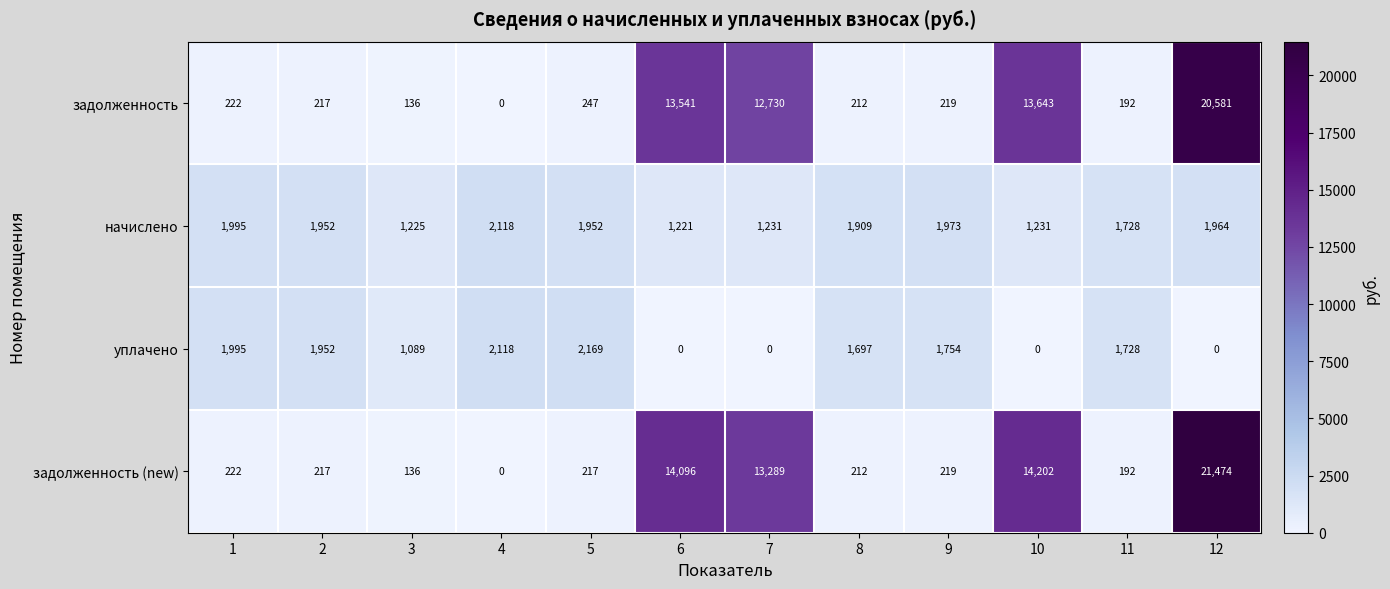

List the series in order of their peak value, highest first.

задолженность (new), задолженность, уплачено, начислено